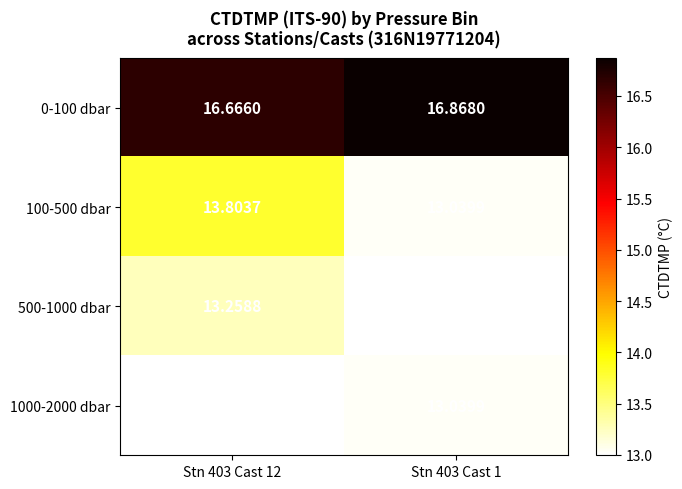

Is the value of 100-500 dbar at Stn 403 Cast 12 greater than the value of 0-100 dbar at Stn 403 Cast 12?

No